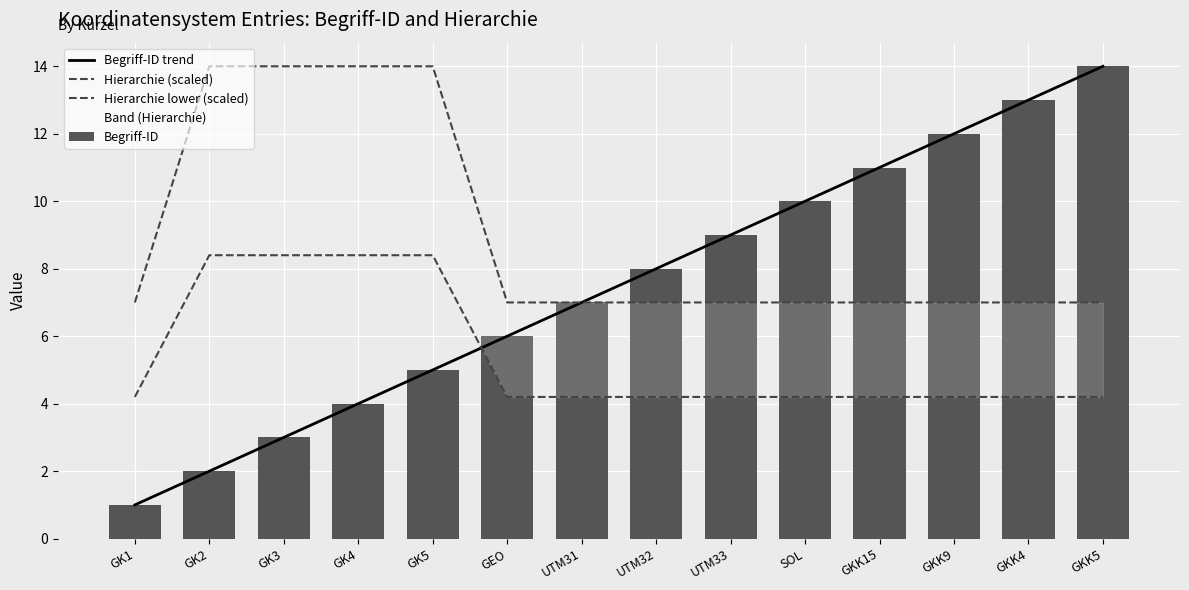

How many groups of bars are there?

14